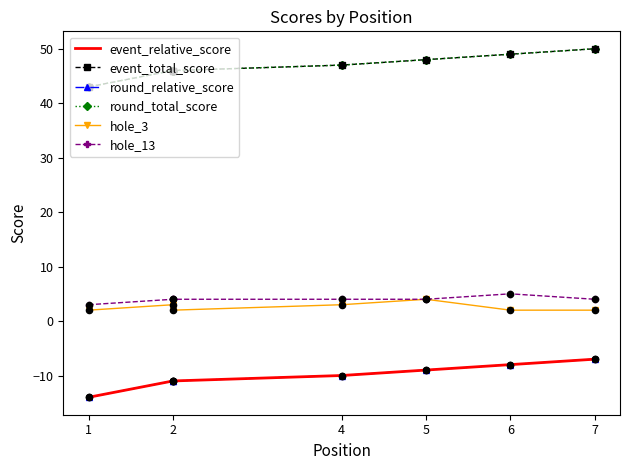

What are all the series names shown in the legend?

event_relative_score, event_total_score, round_relative_score, round_total_score, hole_3, hole_13